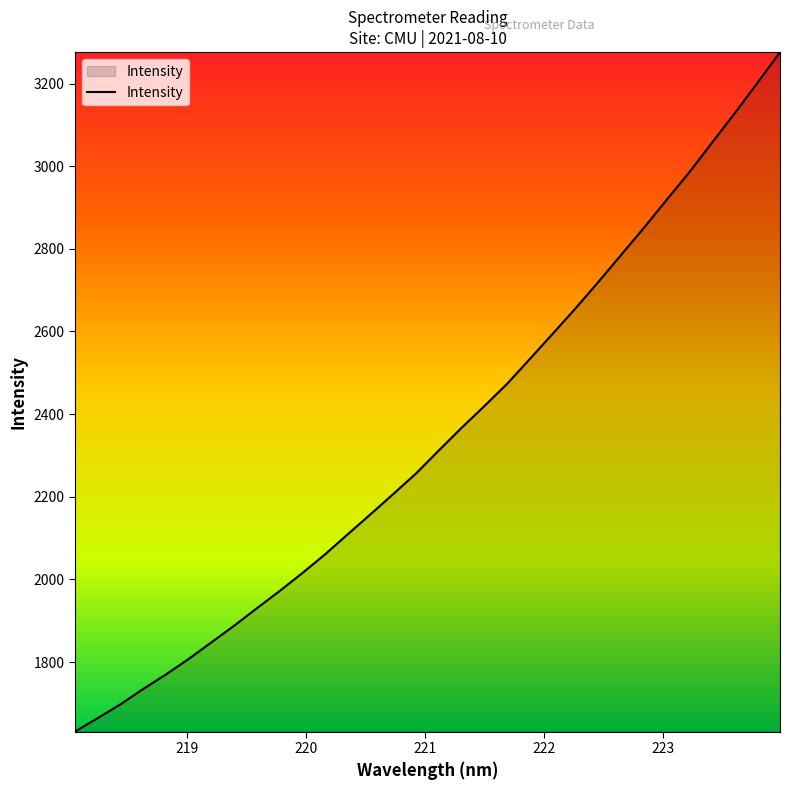

What is the smallest value displayed?

1631.8